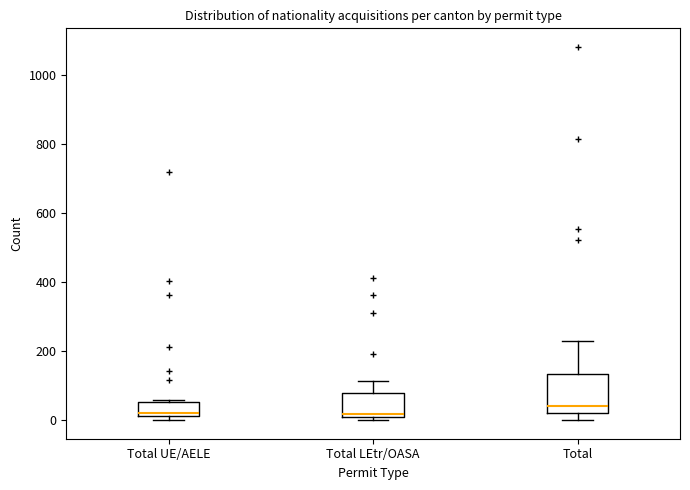

Which box's median line is the highest?

Total